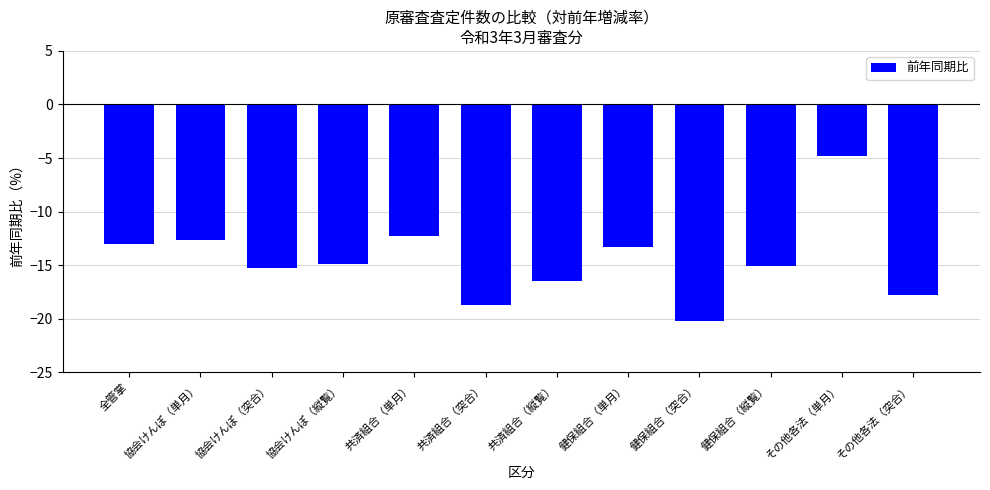

Reading right to left, what are all the values shown in this chart?

その他各法（突合）=-17.8	その他各法（単月）=-4.8	健保組合（縦覧）=-15.0	健保組合（突合）=-20.2	健保組合（単月）=-13.3	共済組合（縦覧）=-16.5	共済組合（突合）=-18.7	共済組合（単月）=-12.3	協会けんぽ（縦覧）=-14.9	協会けんぽ（突合）=-15.2	協会けんぽ（単月）=-12.7	全管掌=-13.1